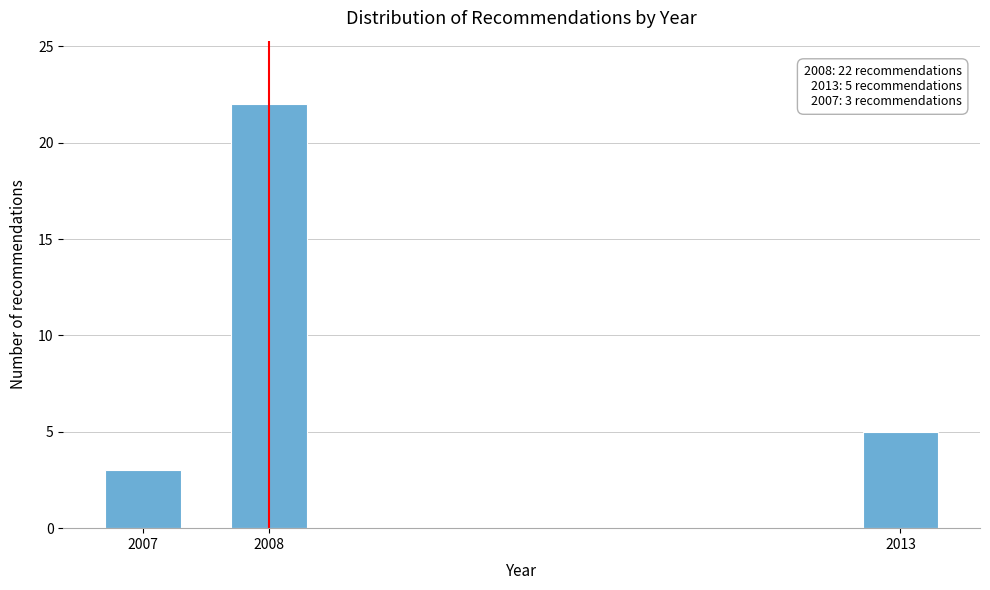

Reading left to right, list all the values displayed in this chart.

2007=3	2008=22	2013=5